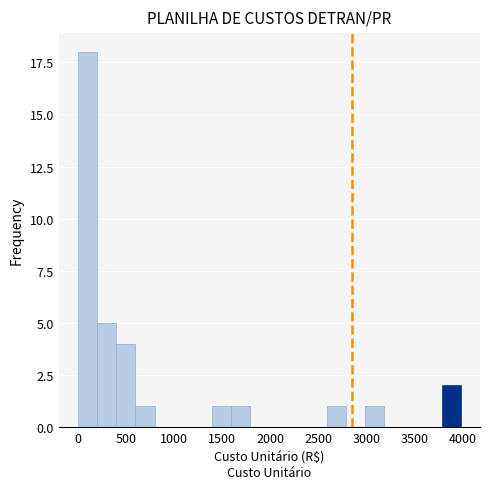

Read against the x-axis, roughly where is the centre of the tallest bar?

100